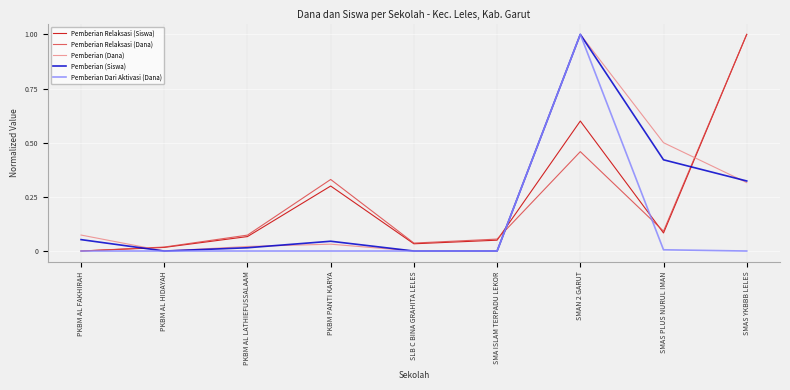

At which category is the sum across all series the highest?

SMAN 2 GARUT